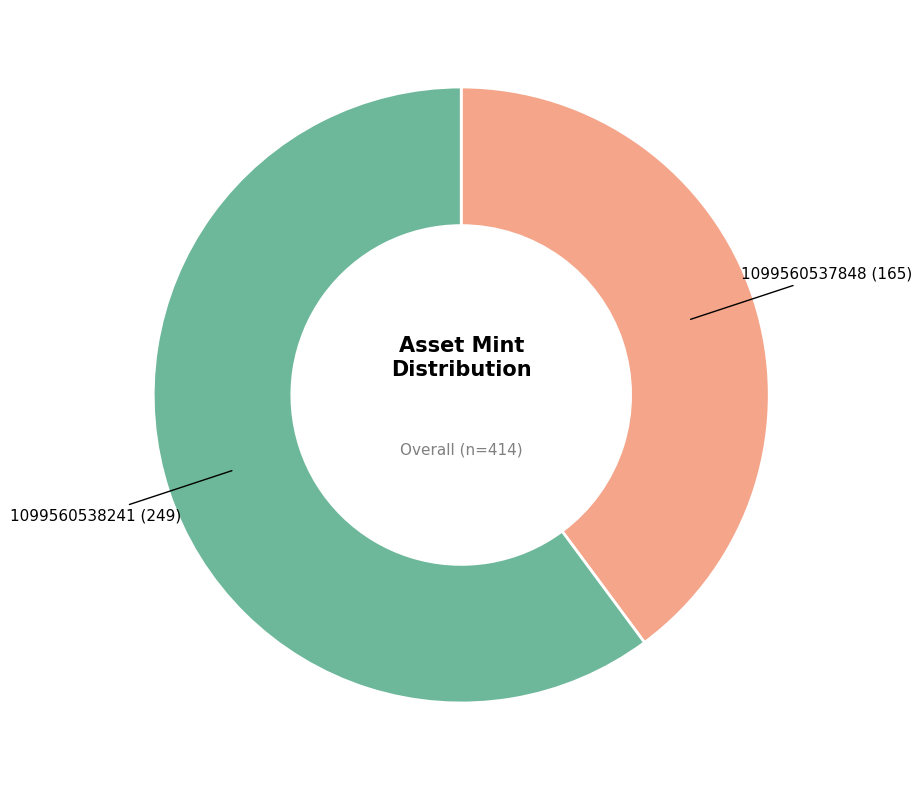

Is there a majority slice in this chart?

Yes